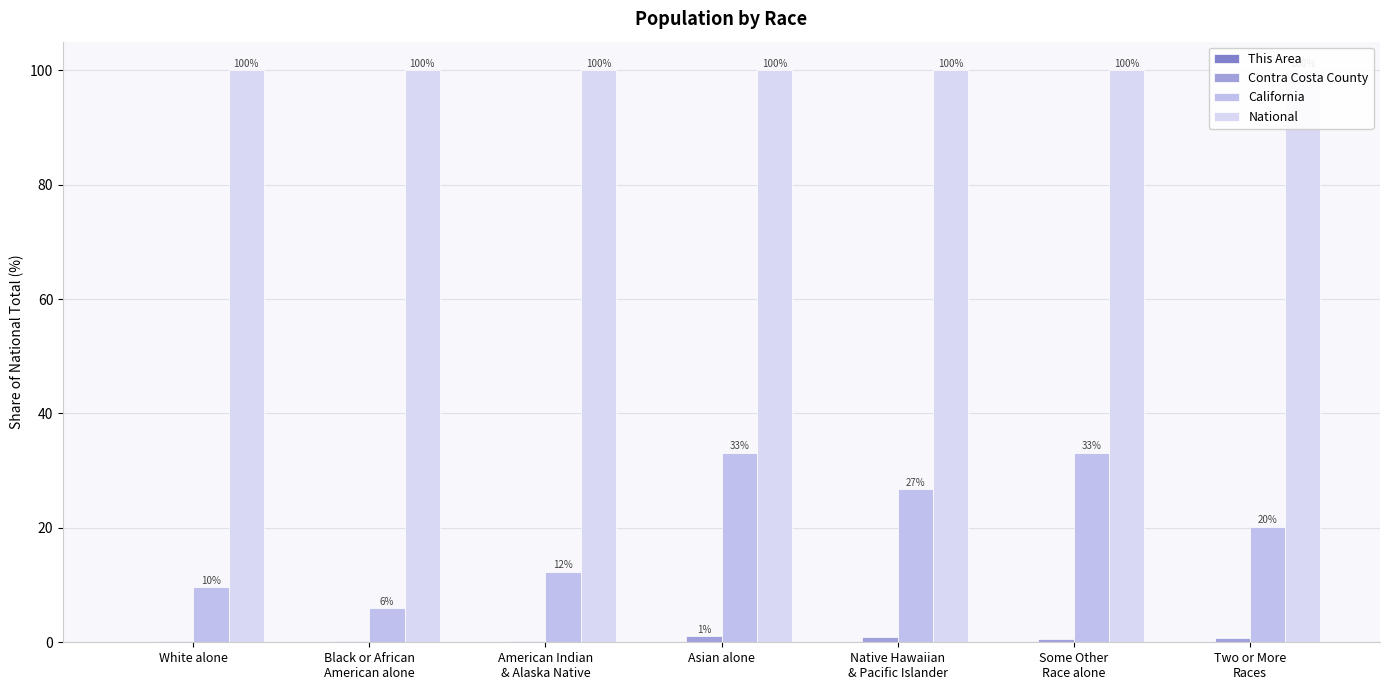

What is the total value across all series at American Indian
& Alaska Native?

112.6